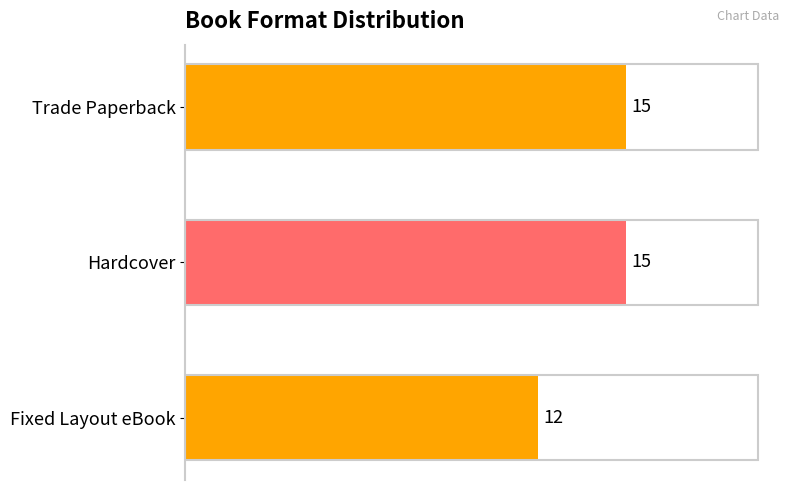

Reading top to bottom, transcribe all the data shown in this chart.

Trade Paperback=15	Hardcover=15	Fixed Layout eBook=12